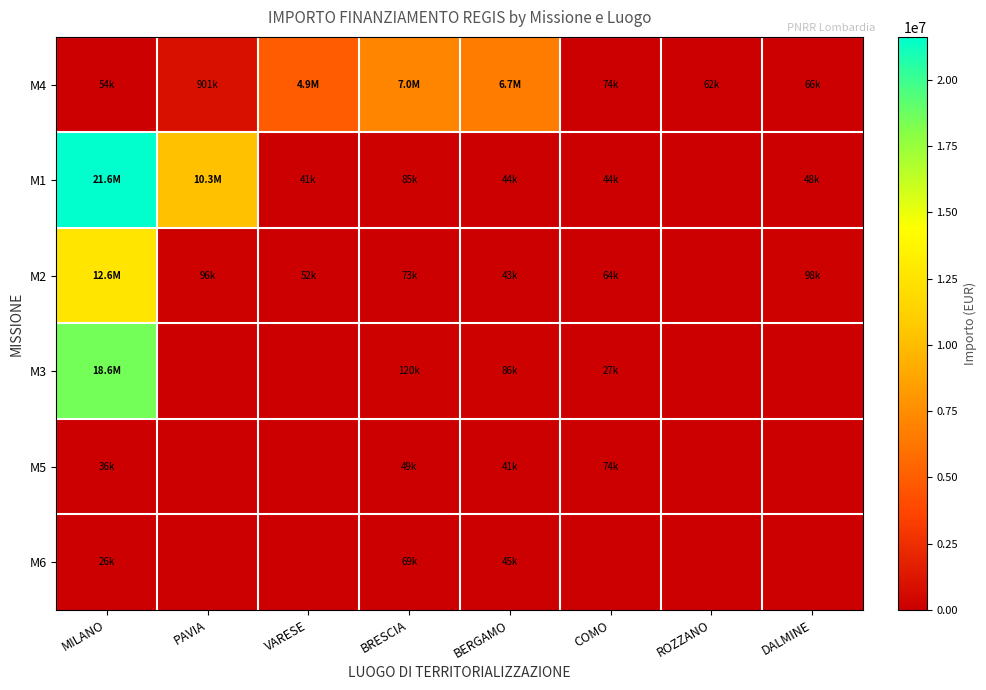

Which series has the widest spread of values?

M1